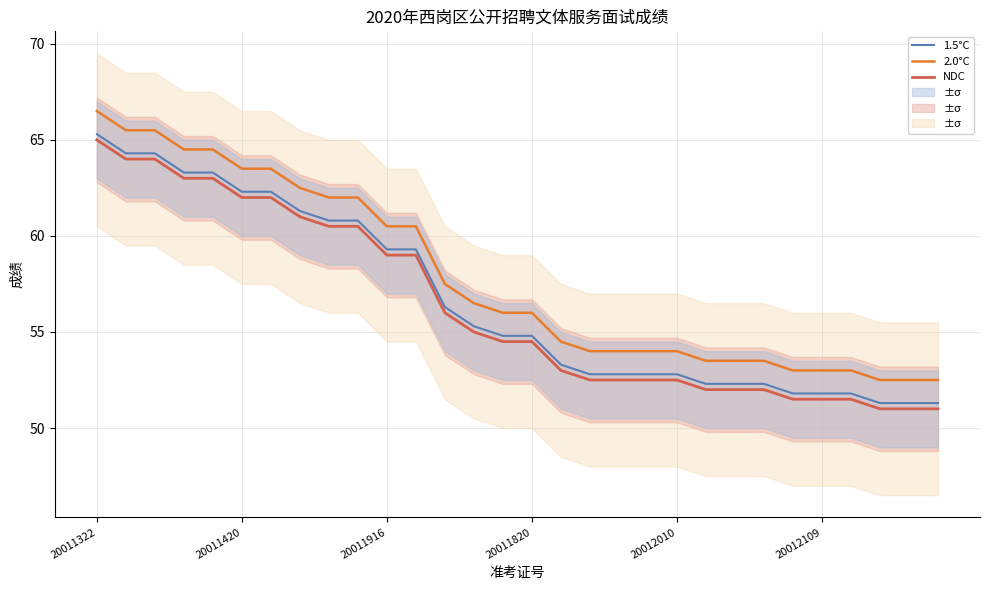

The 2.0°C series shows 62.0 at 9. True or false?

True